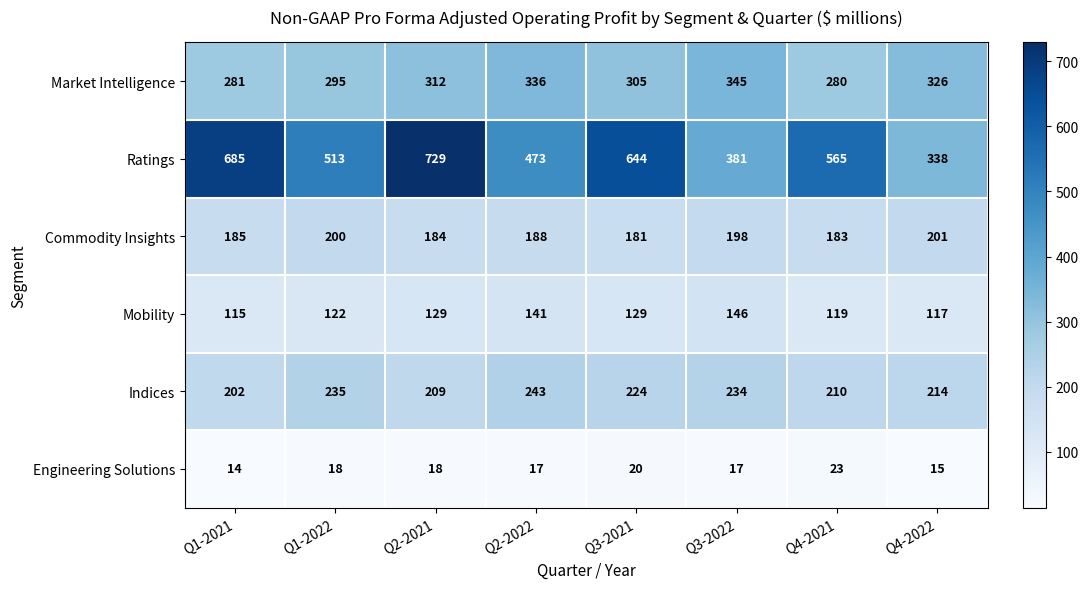

Rank the series at Q1-2022 from highest to lowest value.

Ratings, Market Intelligence, Indices, Commodity Insights, Mobility, Engineering Solutions